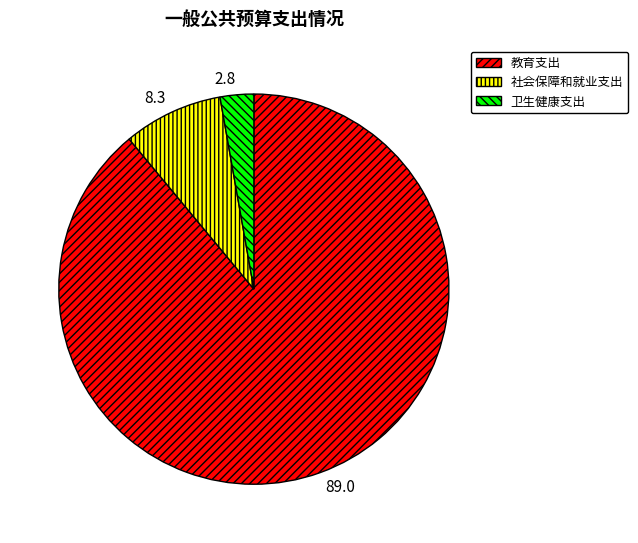

The 教育支出 slice represents 78% of the pie. True or false?

False